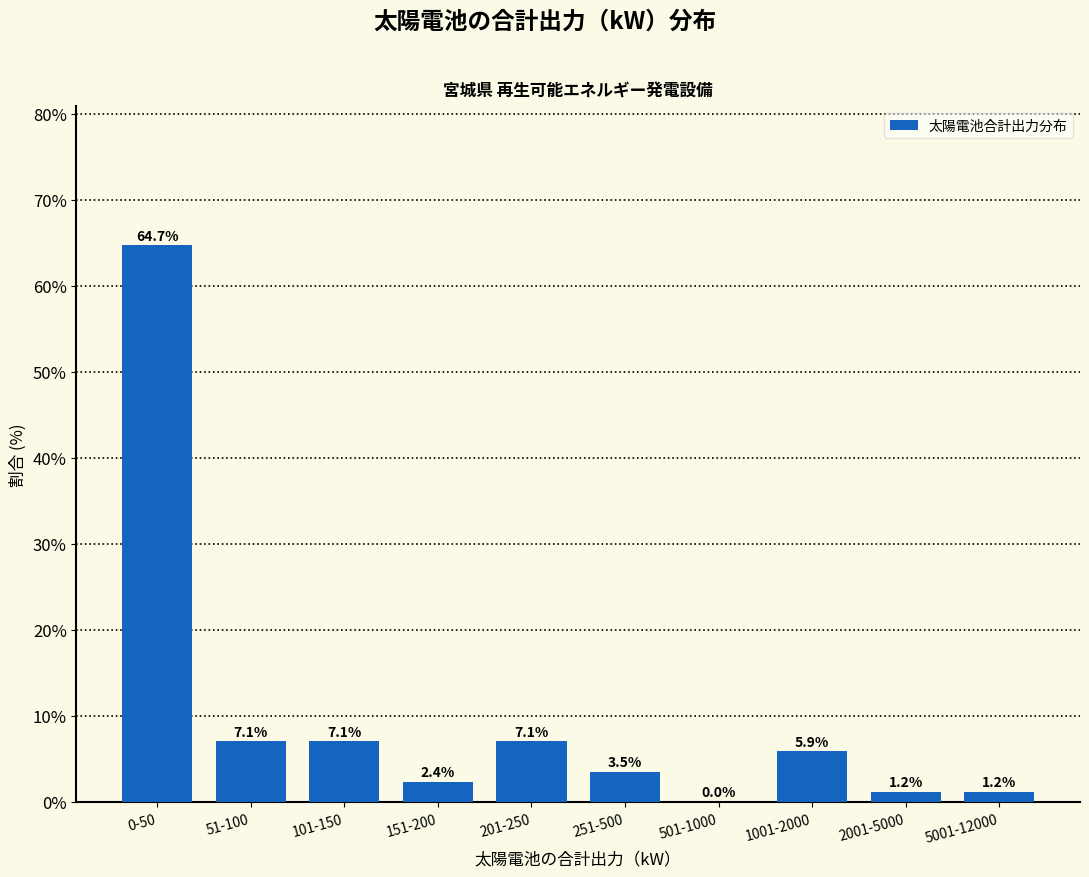

Reading right to left, extract all data points from this chart.

5001-12000=1.2	2001-5000=1.2	1001-2000=5.9	501-1000=0.0	251-500=3.5	201-250=7.1	151-200=2.4	101-150=7.1	51-100=7.1	0-50=64.7